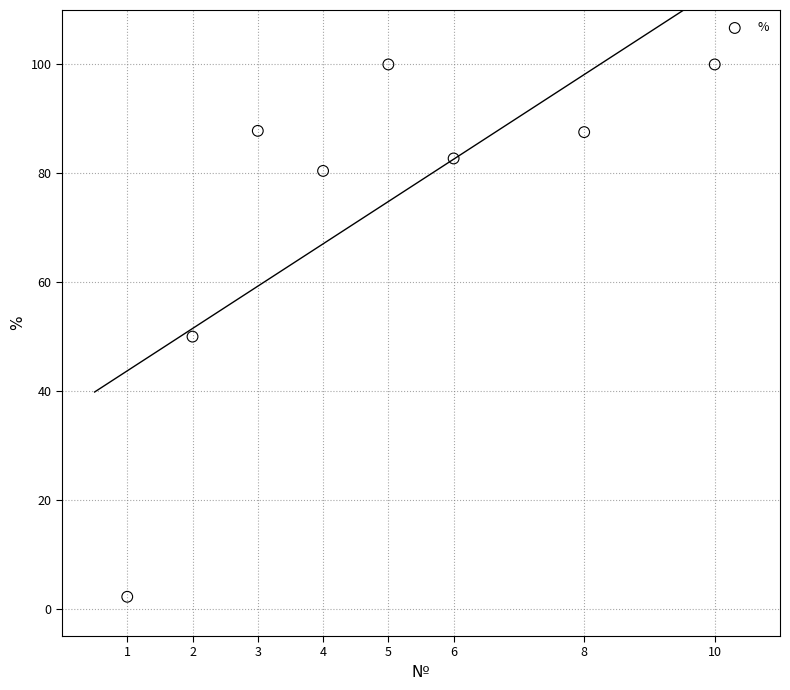

What is the range of Y values (max minus min)?

97.8